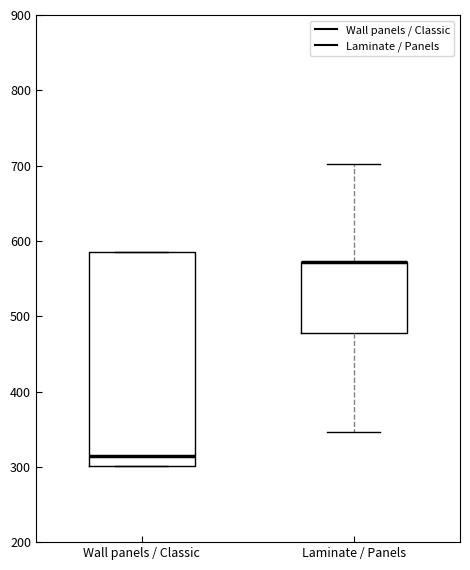

Comparing the boxes themselves (not the whiskers), which one is the tallest?

Wall panels / Classic